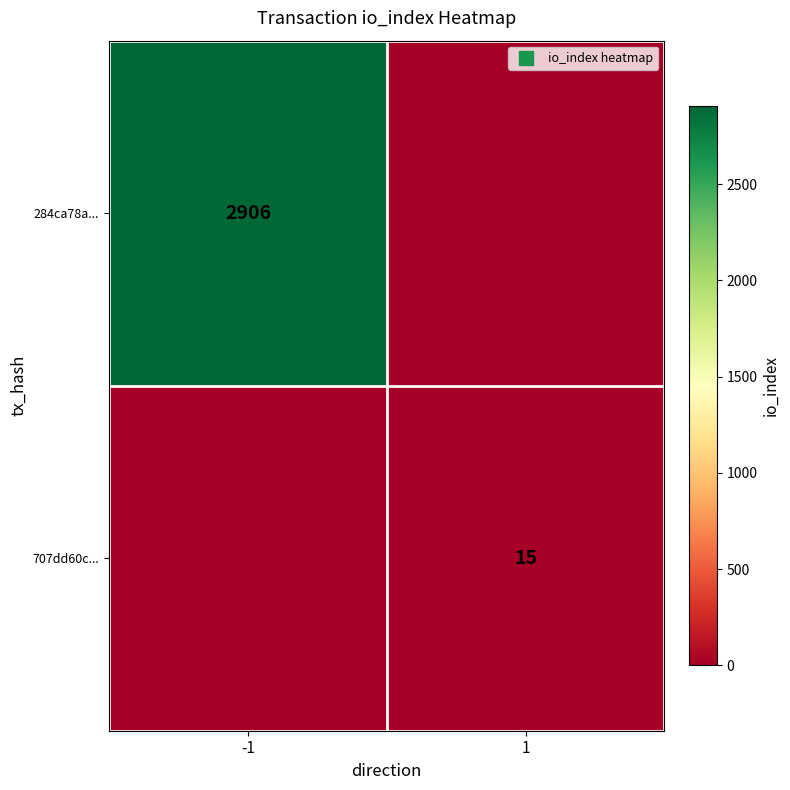

Count the number of categories in the chart.

2